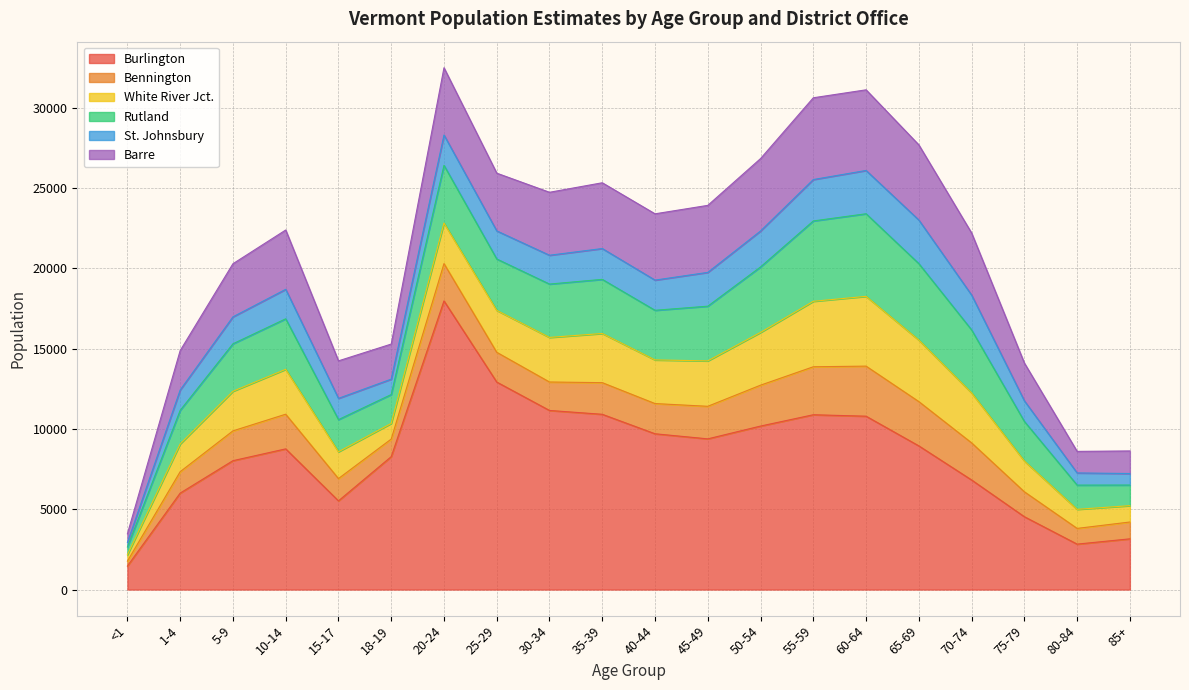

What is the greatest value displayed?

17976